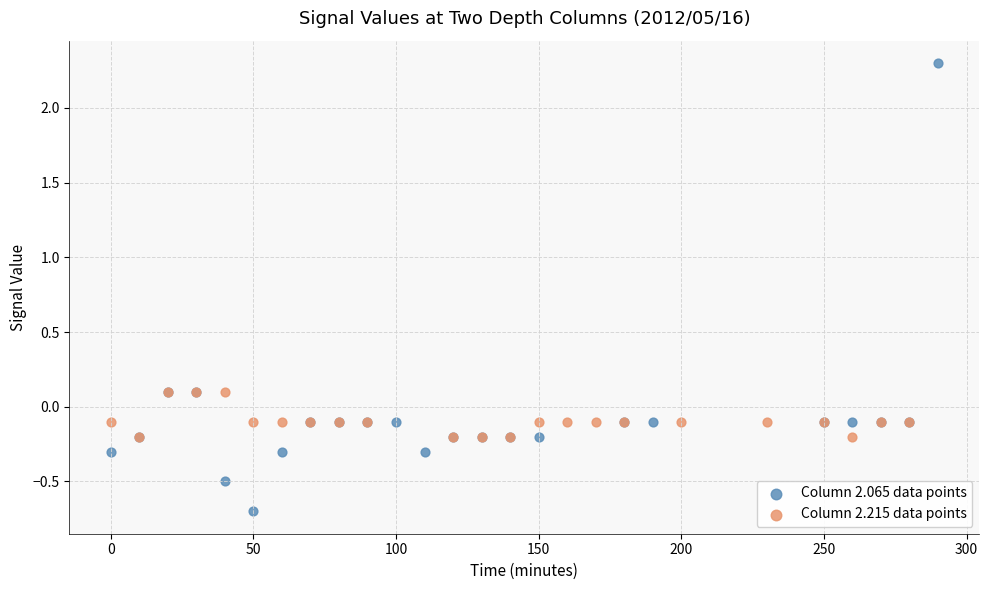

Which series contains the highest Y value?

Column 2.065 data points